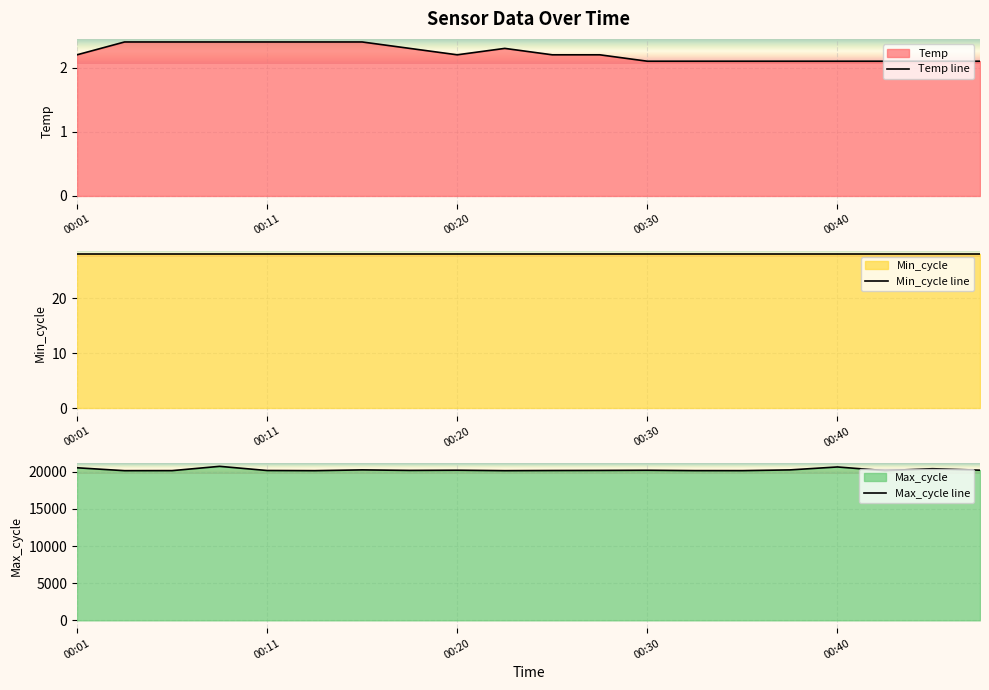

The Temp series shows 3.7 at 00:45. True or false?

False